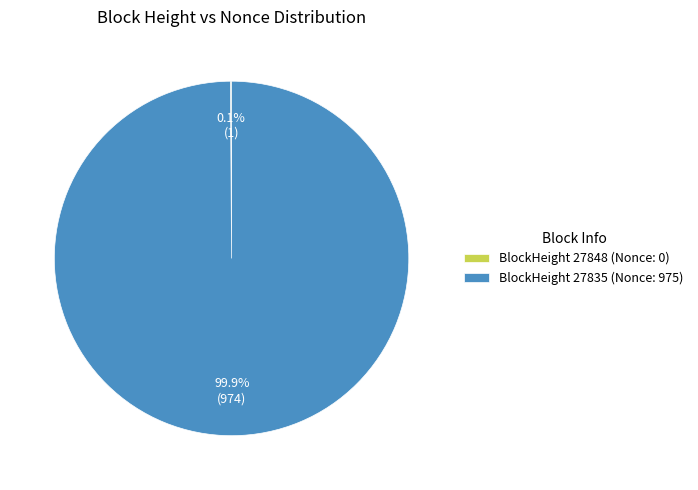

To the nearest percent, what is the difference between the largest and smallest slice percentages?

100%